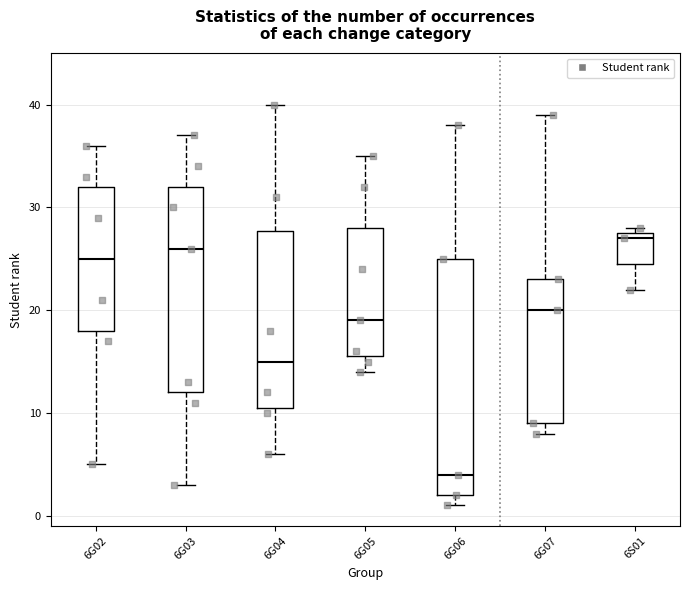

Where is the upper edge of the box for 6G07 on the y-axis? The values are not printed on the chart, so give them approximately, as read against the axis.

23